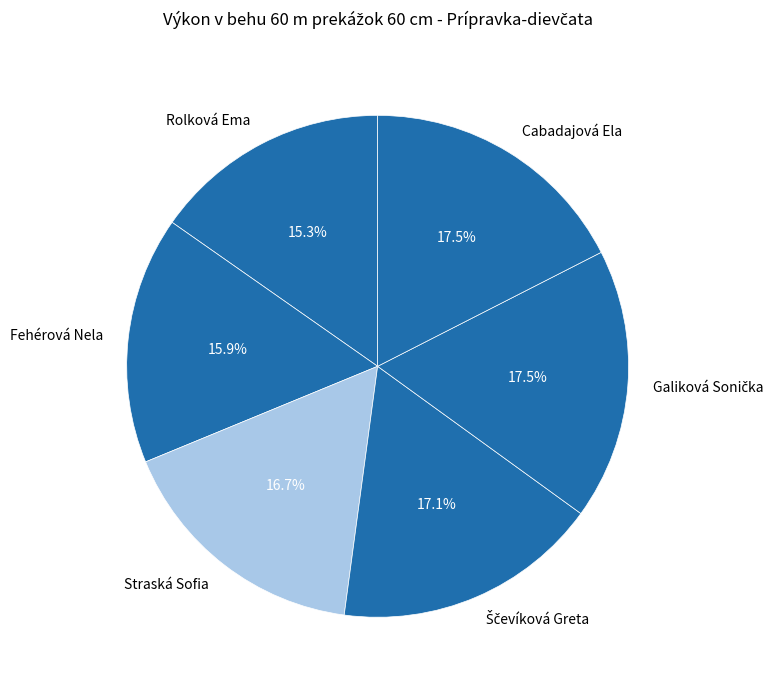

Which category has the smallest portion of the pie?

Rolková Ema